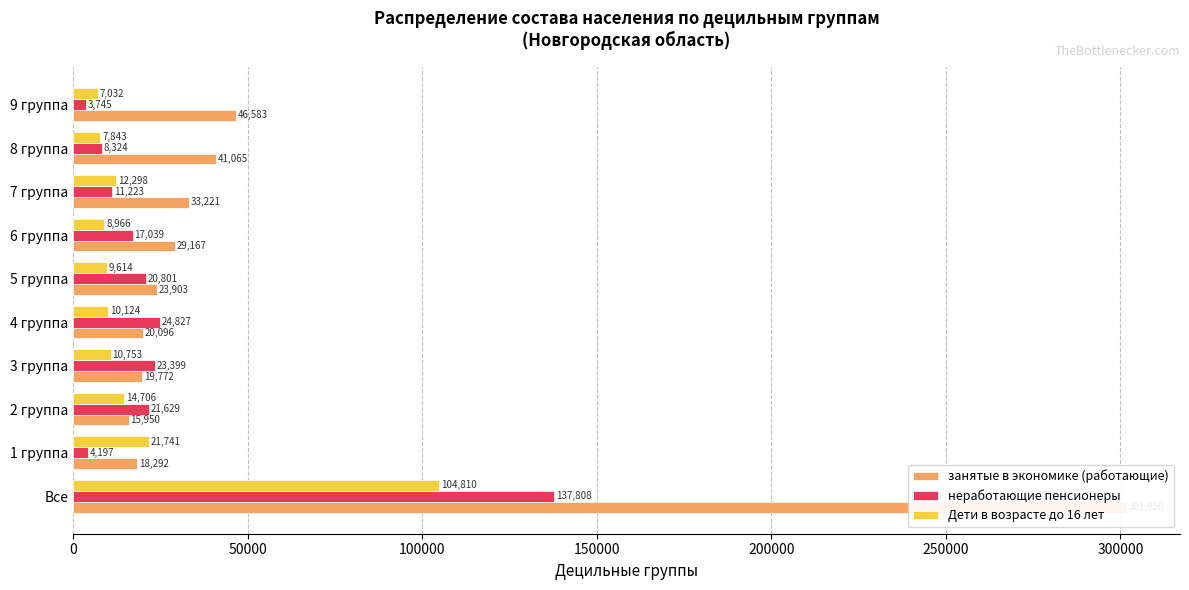

Between 5 группа and 1 группа, which is larger?

5 группа